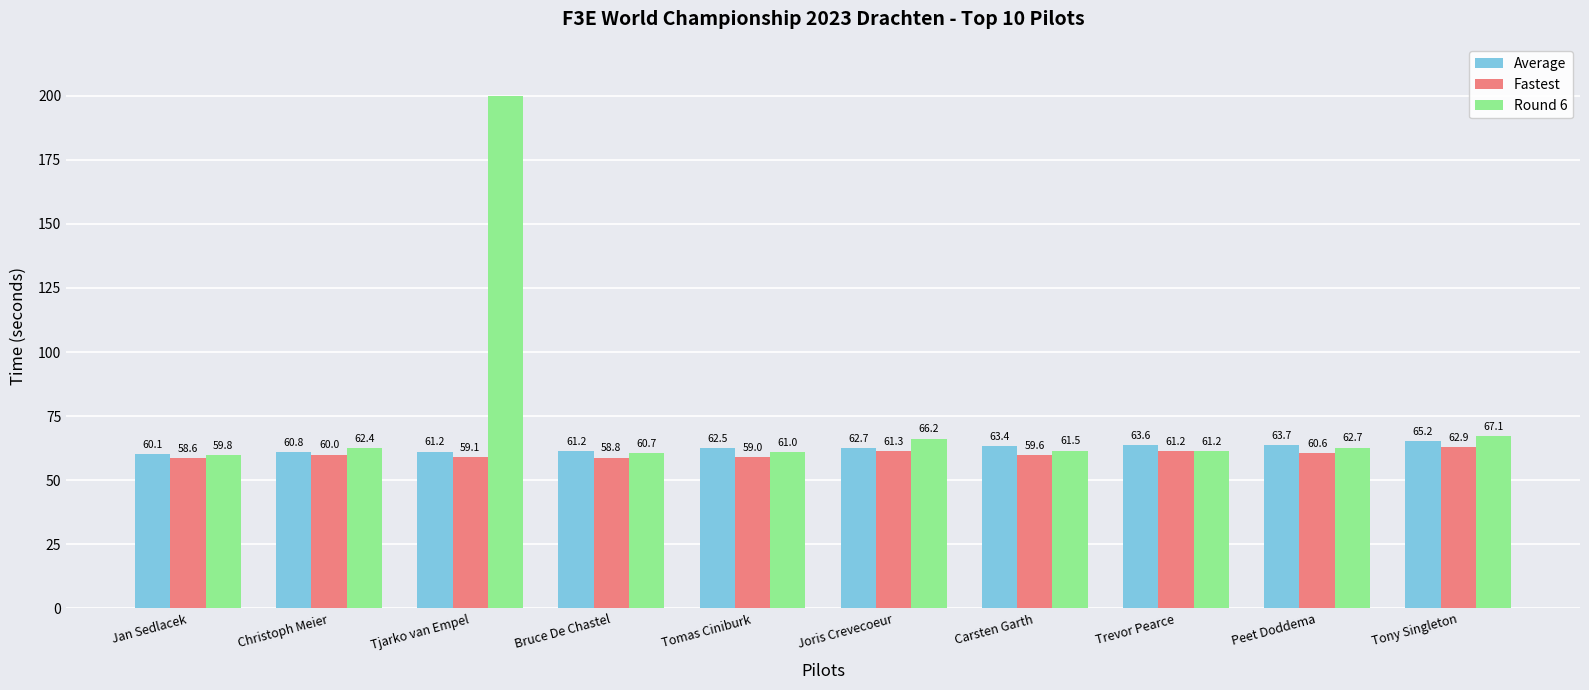

List the series in order of their peak value, highest first.

Round 6, Average, Fastest